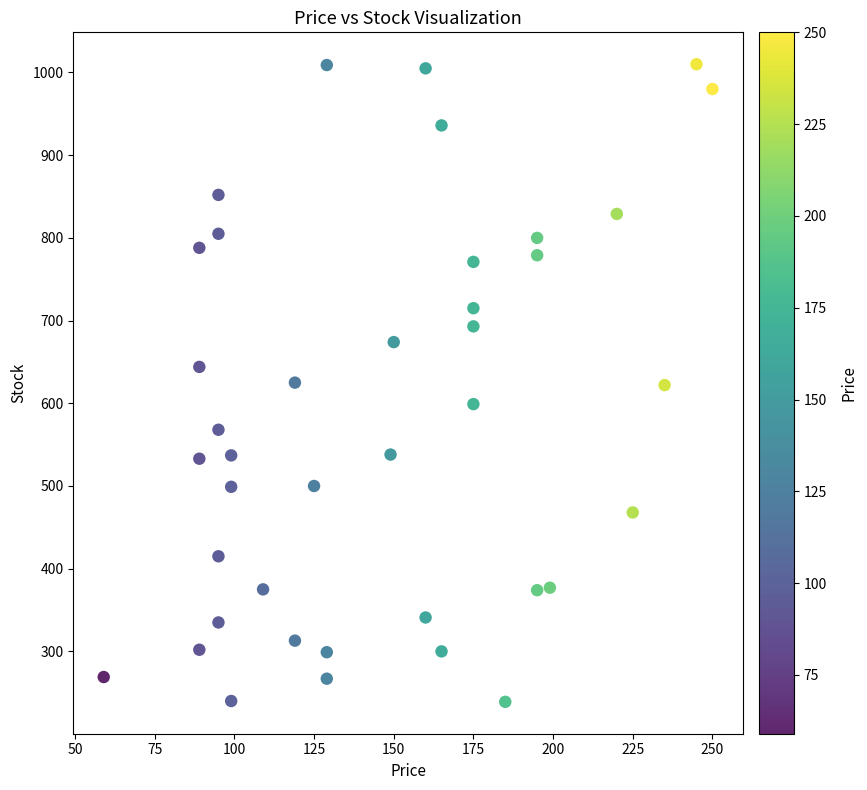

What is the range of X values (max minus min)?

191